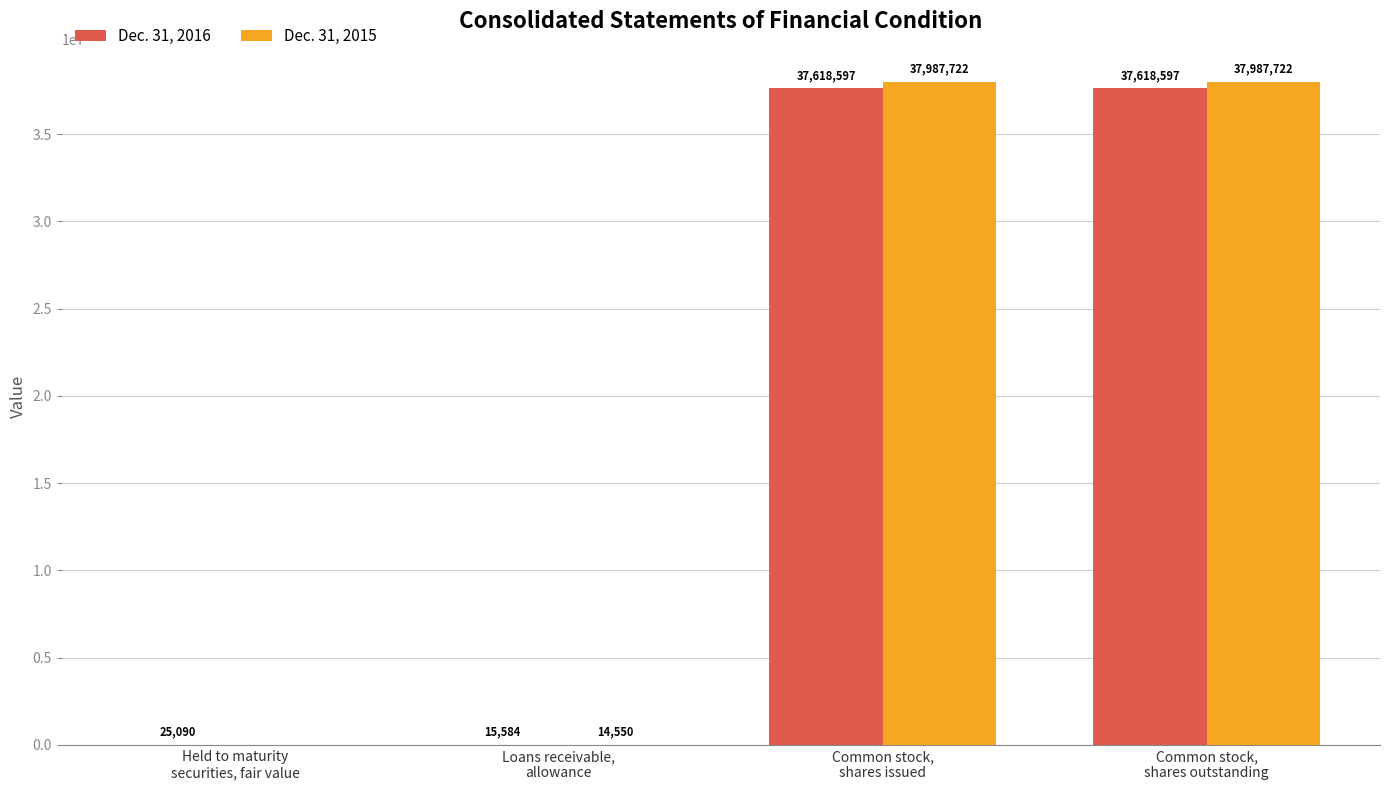

Where is Dec. 31, 2015 nearest to the value 18993861?

Loans receivable,
allowance